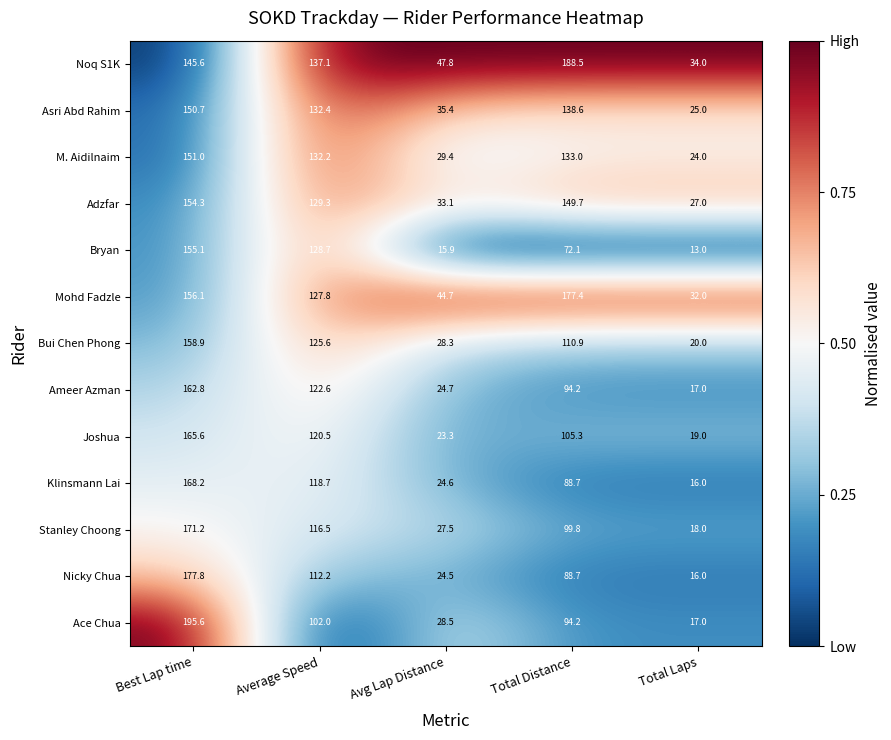

At which label is Mohd Fadzle closest to 104?

Average Speed